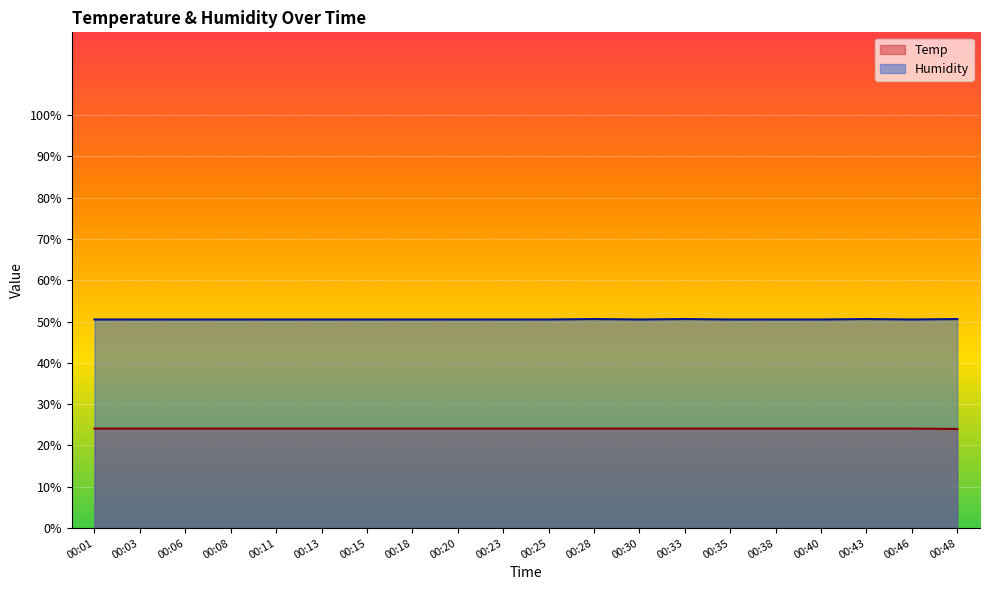

What is the maximum value shown in the chart?

50.6